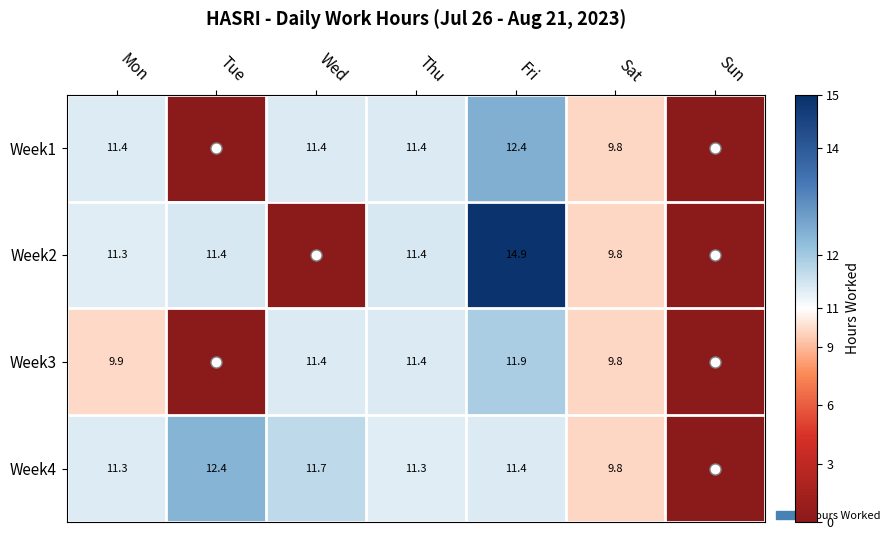

Is the value of Week3 at Sat greater than the value of Week2 at Tue?

No